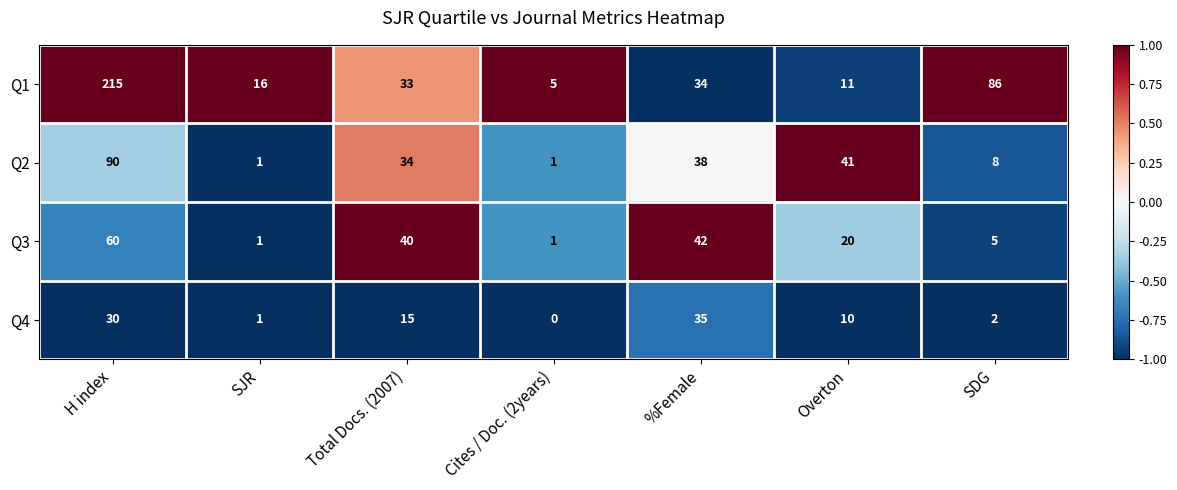

At Overton, list the series in order from largest to smallest.

Q2, Q3, Q1, Q4